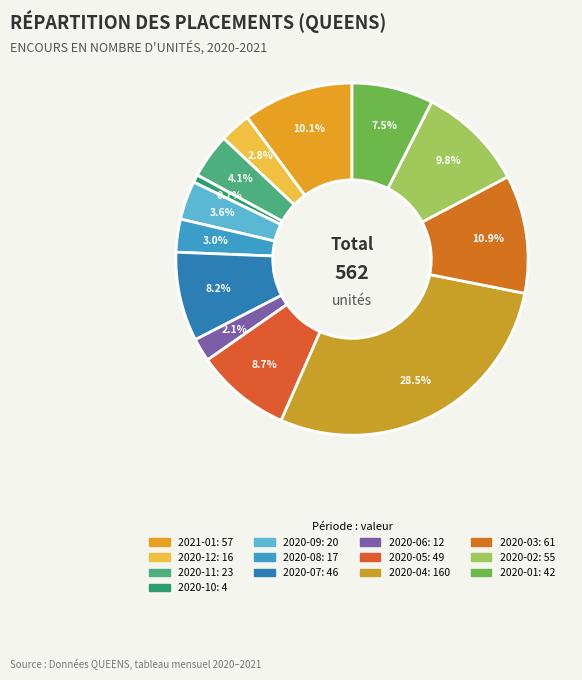

Combined, do 2020-05 and 2021-01 account for over 50%?

No